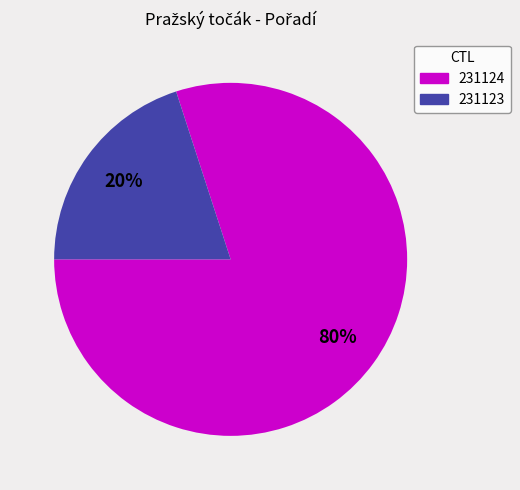

Is the sum of 231123 and 231124 greater than half?

Yes